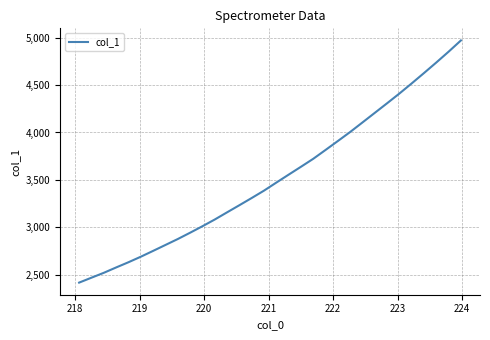

What is the maximum value shown in the chart?

4970.6